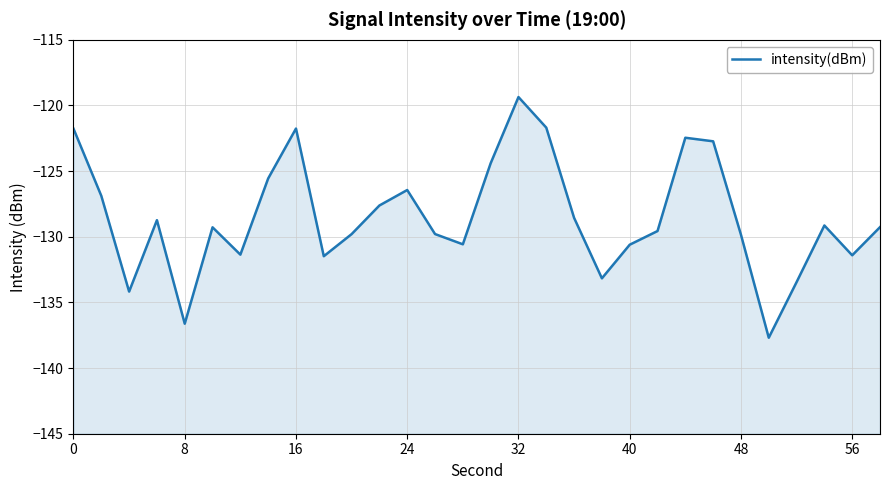

Reading left to right, extract all data points from this chart.

-121.8	-126.9	-134.2	-128.7	-136.6	-129.3	-131.4	-125.6	-121.8	-131.5	-129.8	-127.6	-126.4	-129.8	-130.6	-124.4	-119.4	-121.7	-128.6	-133.2	-130.6	-129.6	-122.5	-122.7	-129.8	-137.7	-133.5	-129.1	-131.4	-129.3